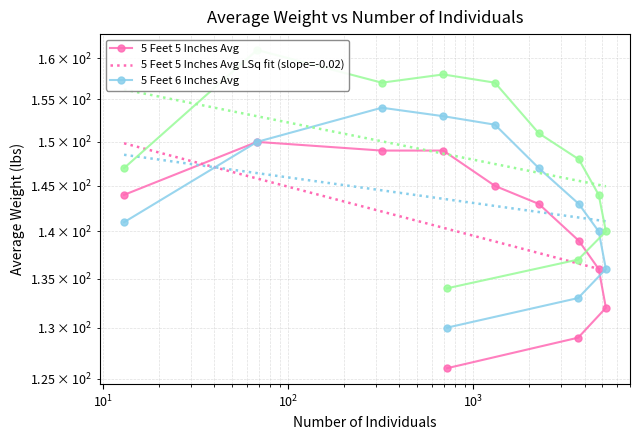

What is the difference between the maximum and minimum values in the 5 Feet 7 Inches Avg series?

27